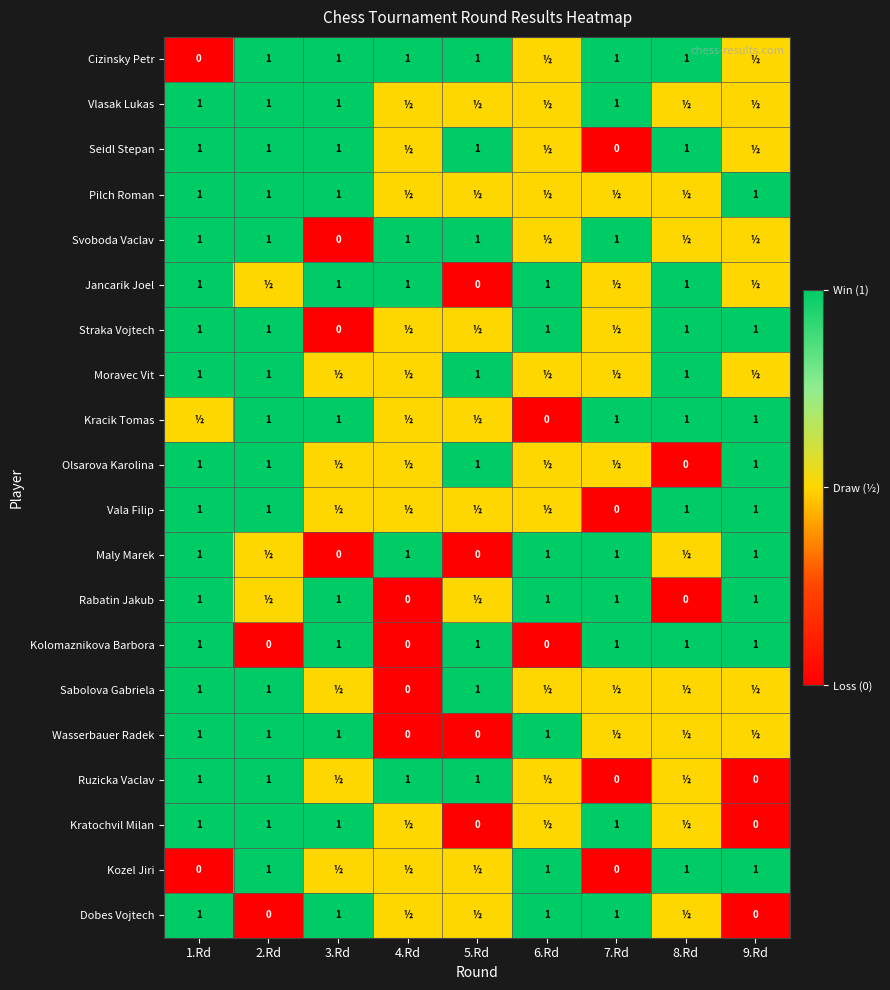

The value of Moravec Vit at 8.Rd is 1.0. True or false?

True